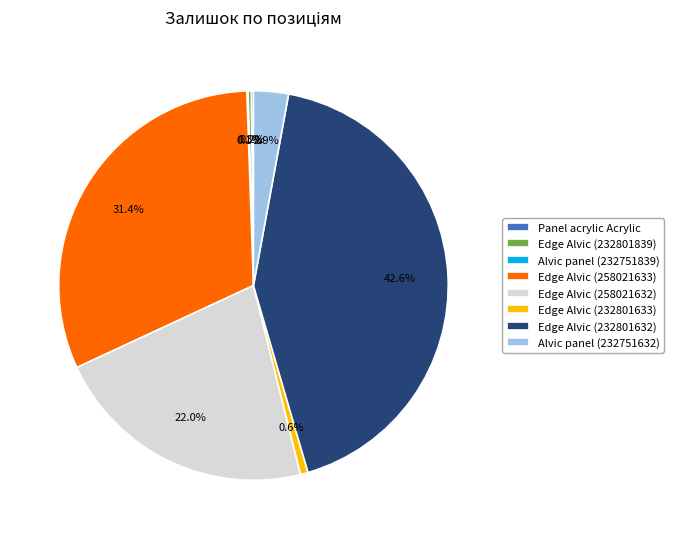

Which slice is the largest?

Edge Alvic (232801632)